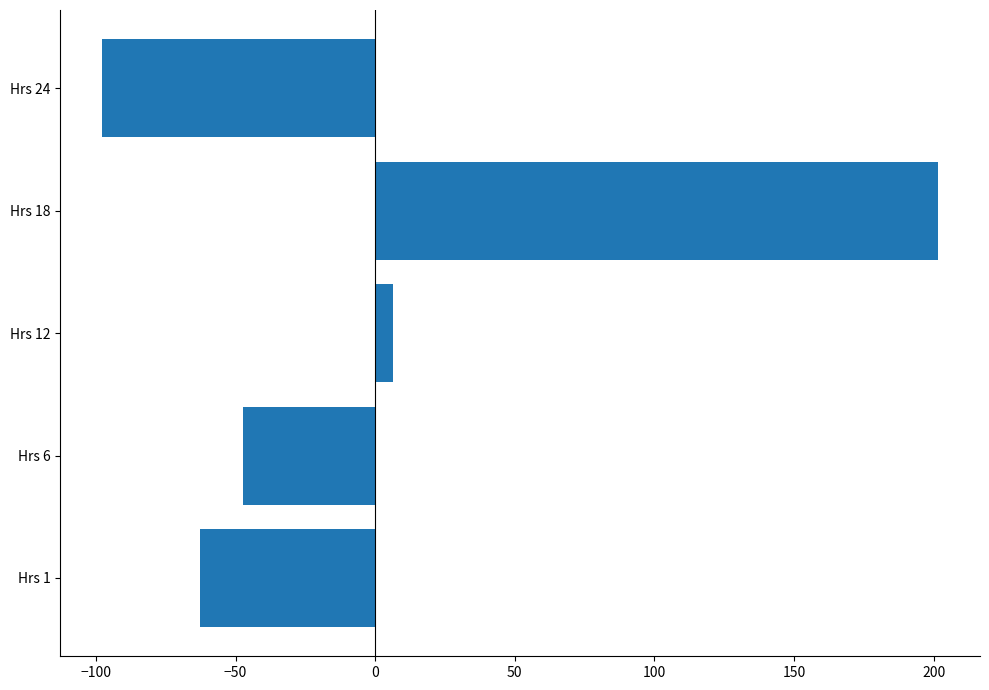

What is the sum of the values at Hrs 24 and Hrs 1?

-160.6